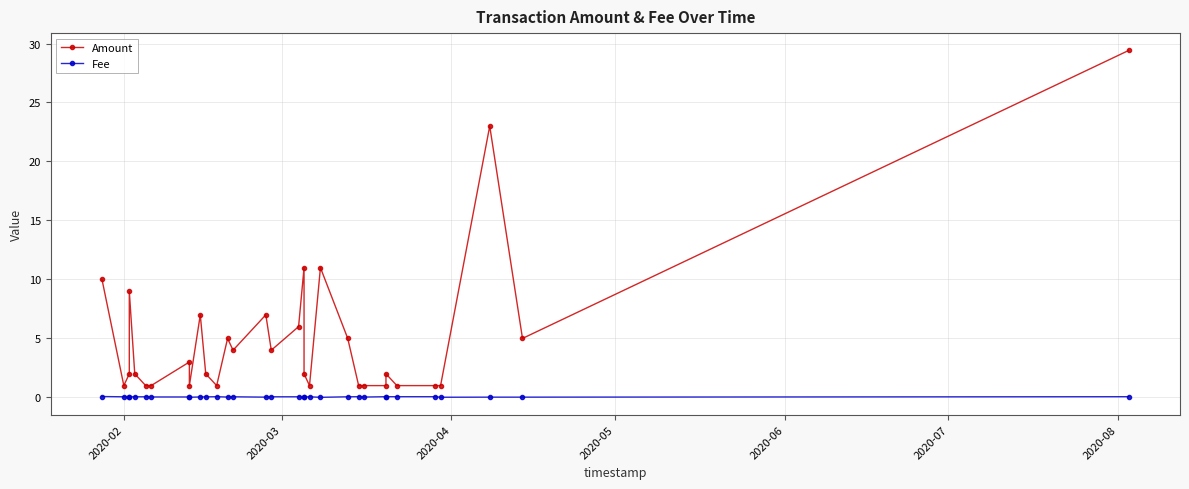

What is the minimum value for Amount?

1.0